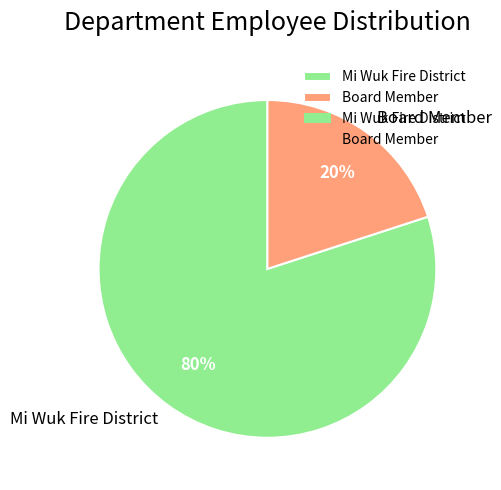

Rank the categories by value from lowest to highest.

Board Member, Mi Wuk Fire District